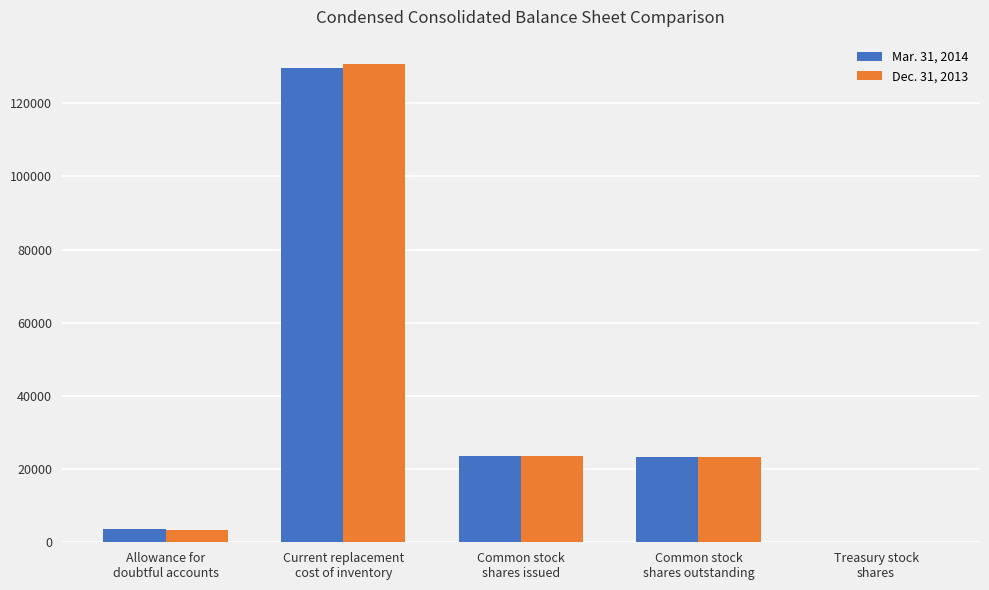

What is the maximum value shown in the chart?

130854